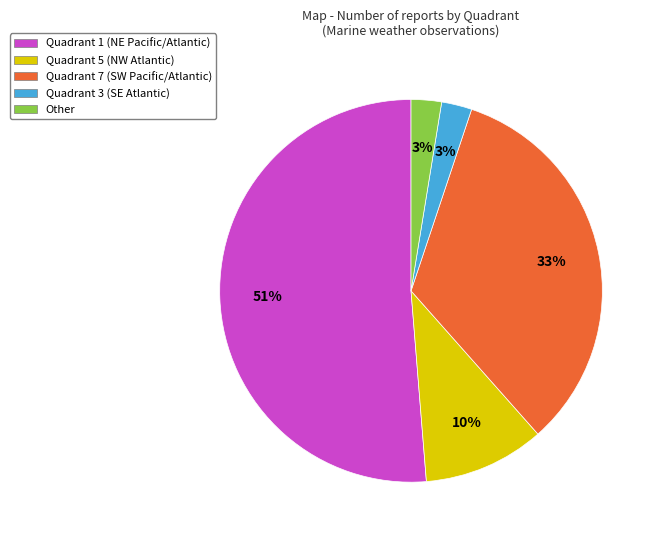

To the nearest percent, what is the average slice percentage?

20%